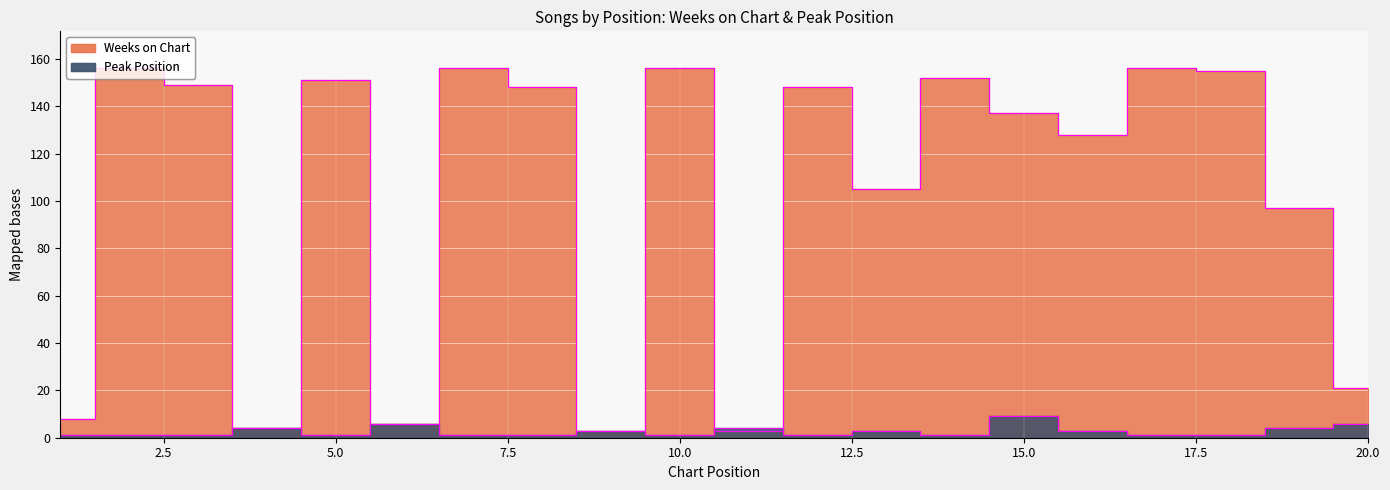

Which series has the largest total across all categories?

Weeks on Chart